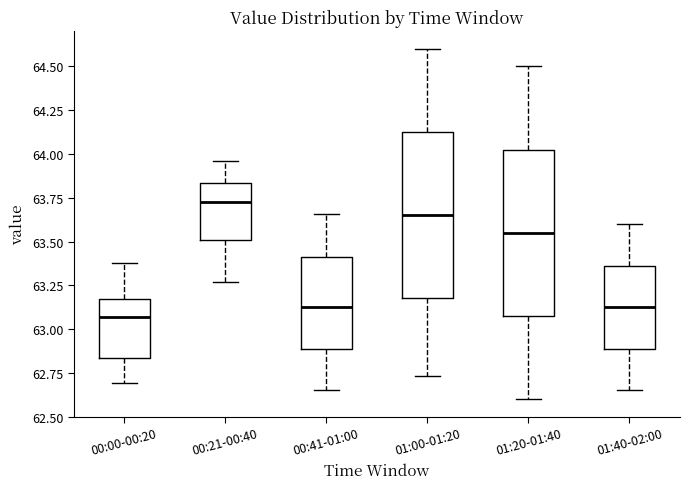

Reading left to right, transcribe this box plot: for each box, give where its median line is, the range the box spans, and where its two whiskers end, as read against the y-axis. The values are not printed on the chart, so give them approximately, as read against the axis.

00:00-00:20: median 63.05, box 62.85 to 63.15, whiskers 62.70 to 63.40
00:21-00:40: median 63.75, box 63.50 to 63.85, whiskers 63.25 to 63.95
00:41-01:00: median 63.15, box 62.90 to 63.40, whiskers 62.65 to 63.65
01:00-01:20: median 63.65, box 63.20 to 64.15, whiskers 62.75 to 64.60
01:20-01:40: median 63.55, box 63.10 to 64.05, whiskers 62.60 to 64.50
01:40-02:00: median 63.15, box 62.90 to 63.35, whiskers 62.65 to 63.60